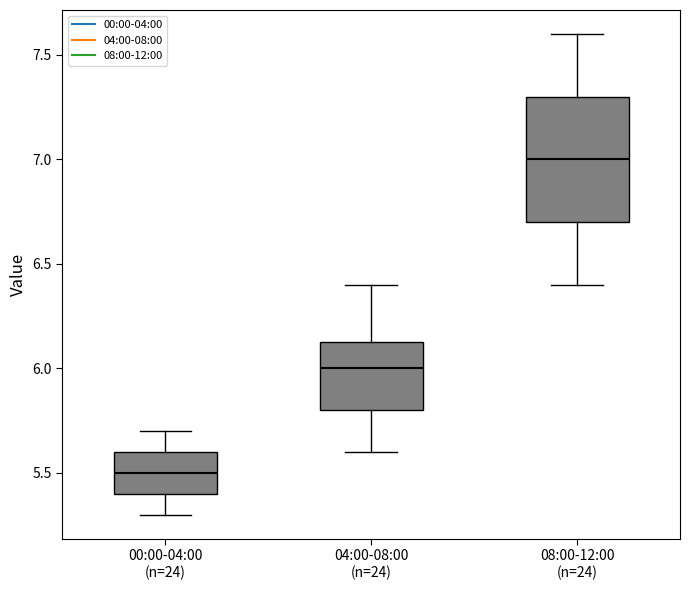

Where does the lower whisker of the box for 04:00-08:00 (n=24) end on the y-axis? The values are not printed on the chart, so give them approximately, as read against the axis.

5.60